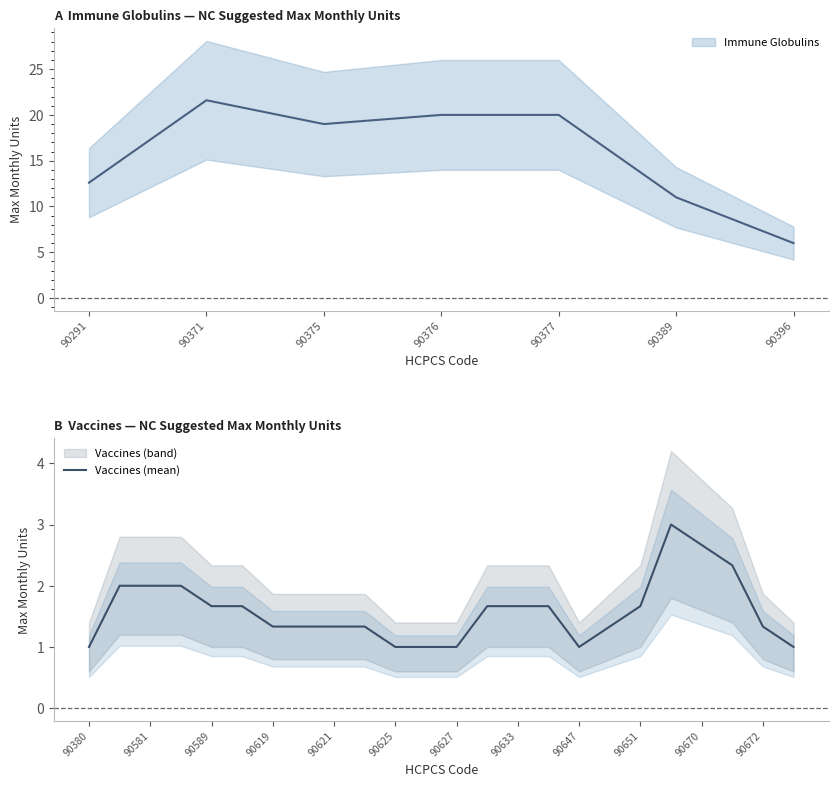

True or false: the data shows 0.3 at 11.

False